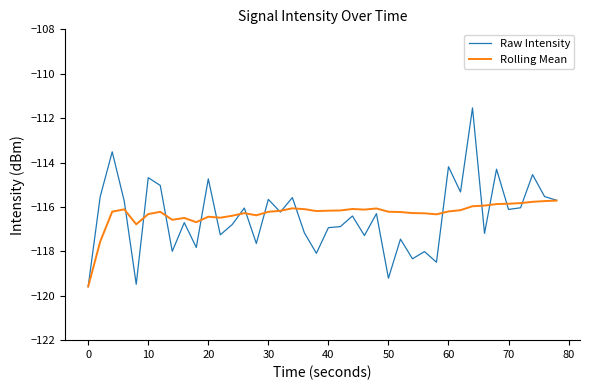

List the series in order of their peak value, highest first.

Raw Intensity, Rolling Mean